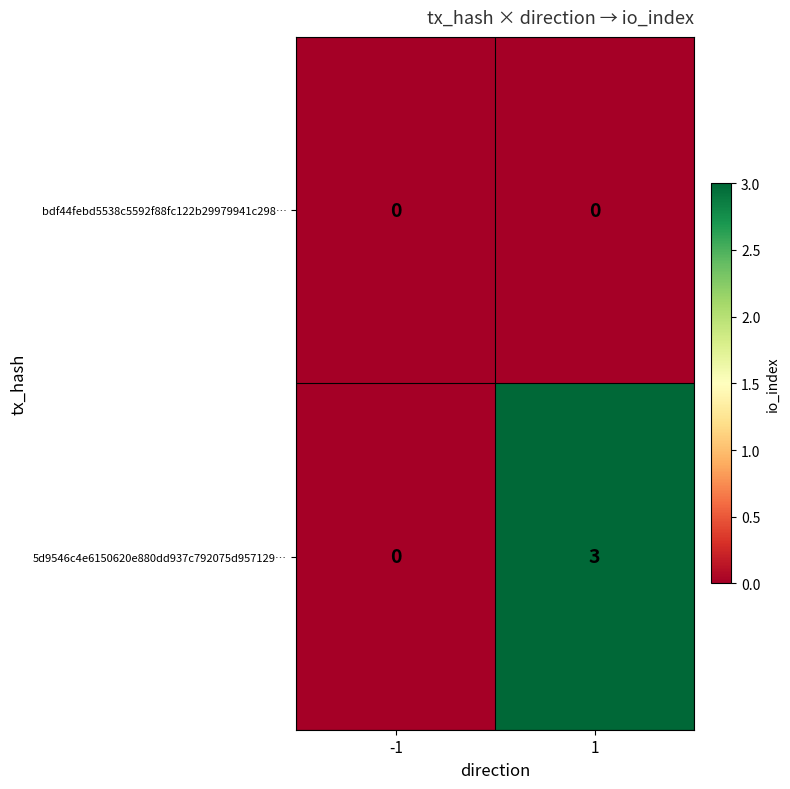

What is the maximum value for 5d9546c4e6150620e880dd937c792075d957129…?

3